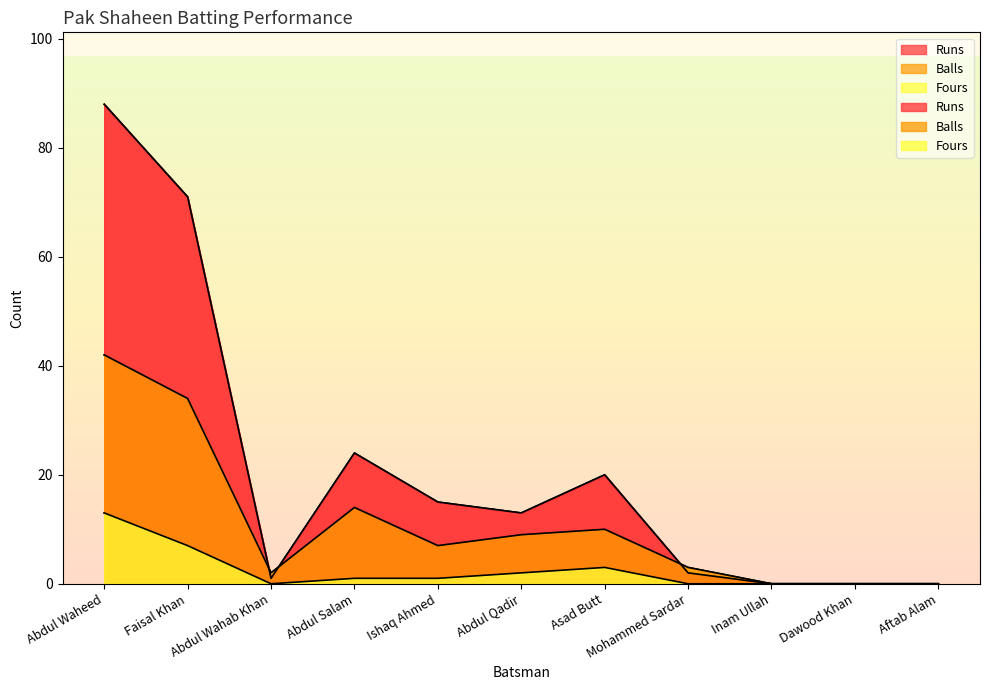

Which category has the lowest value across all series?

Inam Ullah